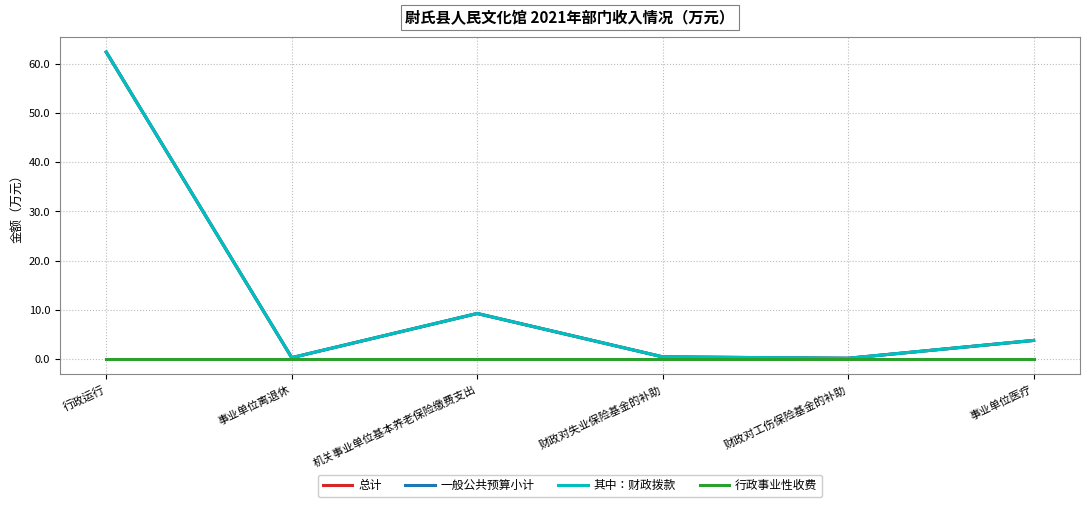

Which series changed the most between 行政运行 and 机关事业单位基本养老保险缴费支出?

总计